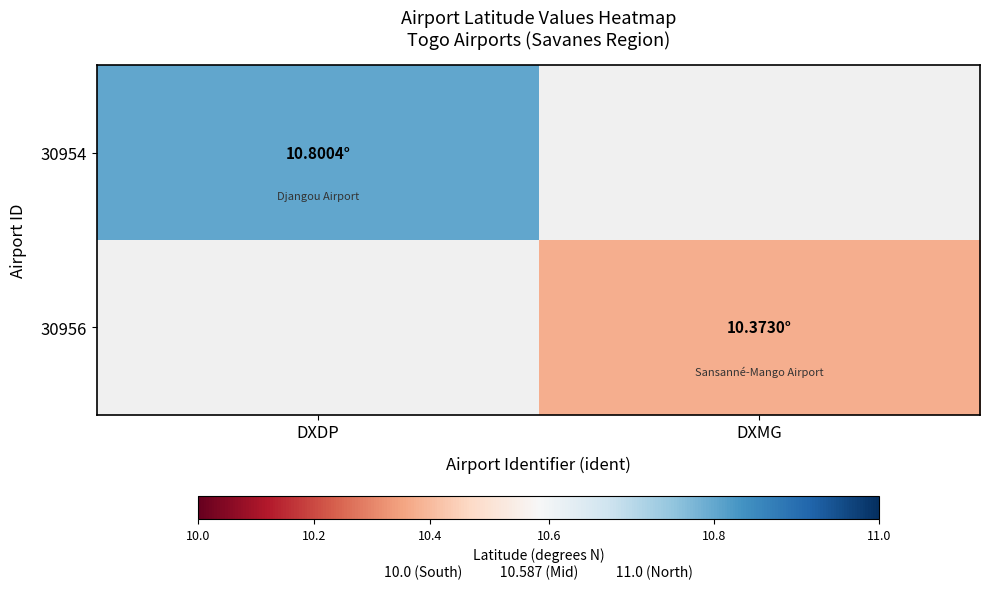

List the labels in order of 30954 value, smallest first.

DXDP, DXMG